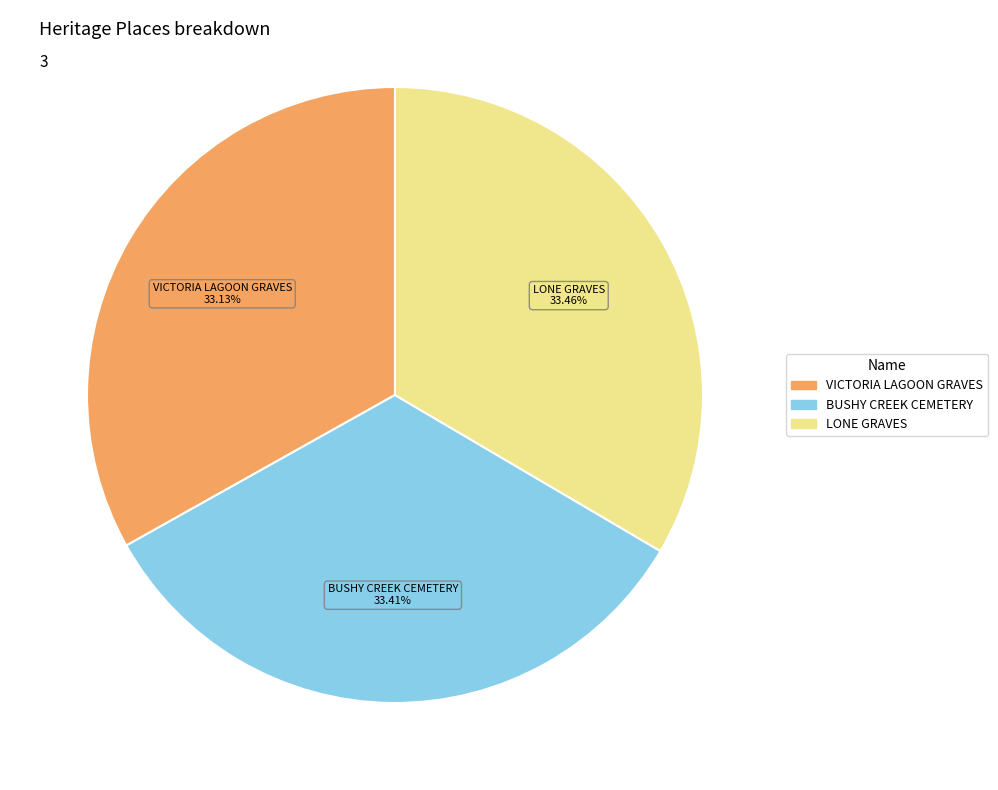

Approximately how many times larger is the value at LONE GRAVES compared to VICTORIA LAGOON GRAVES?

1.0